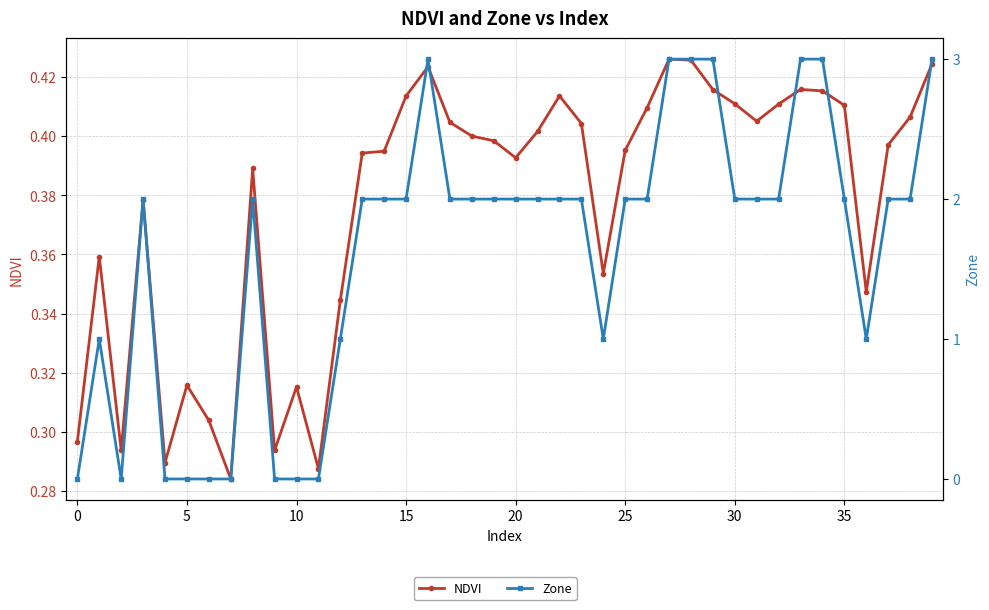

Between 25 and 33, which series saw the biggest shift?

Zone